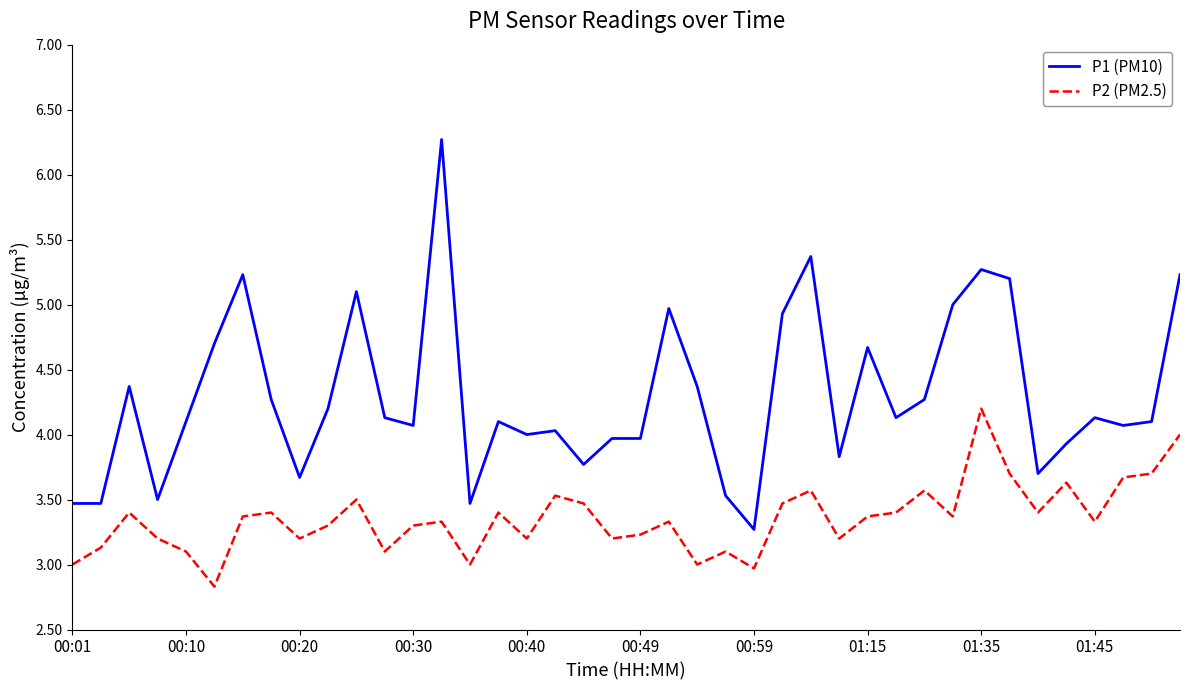

What is the maximum value shown in the chart?

6.3